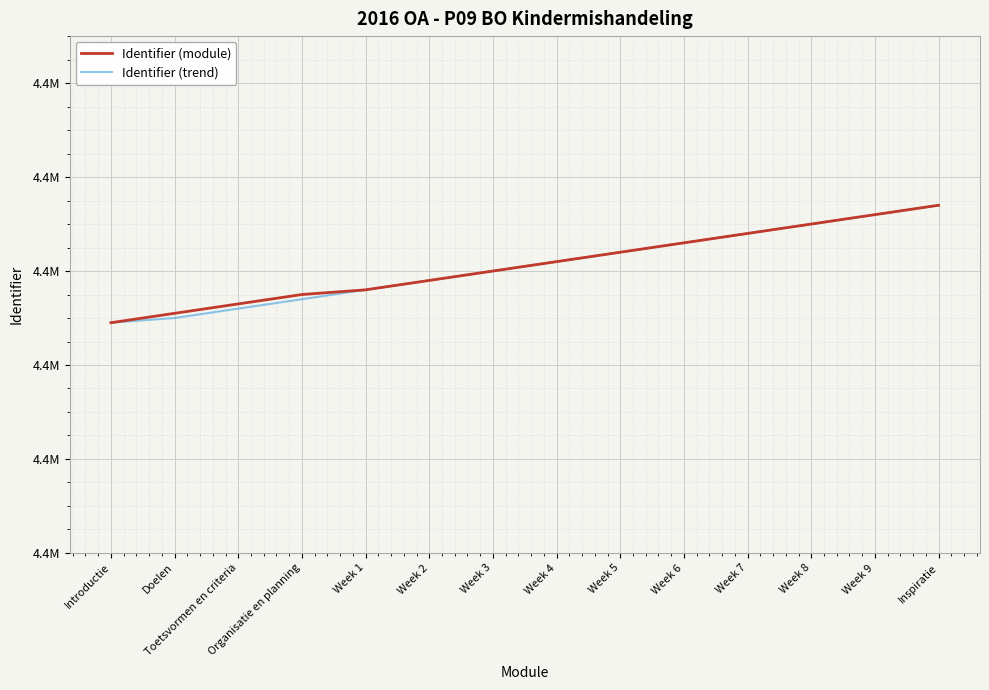

What is the maximum value for Identifier (trend)?

4426474